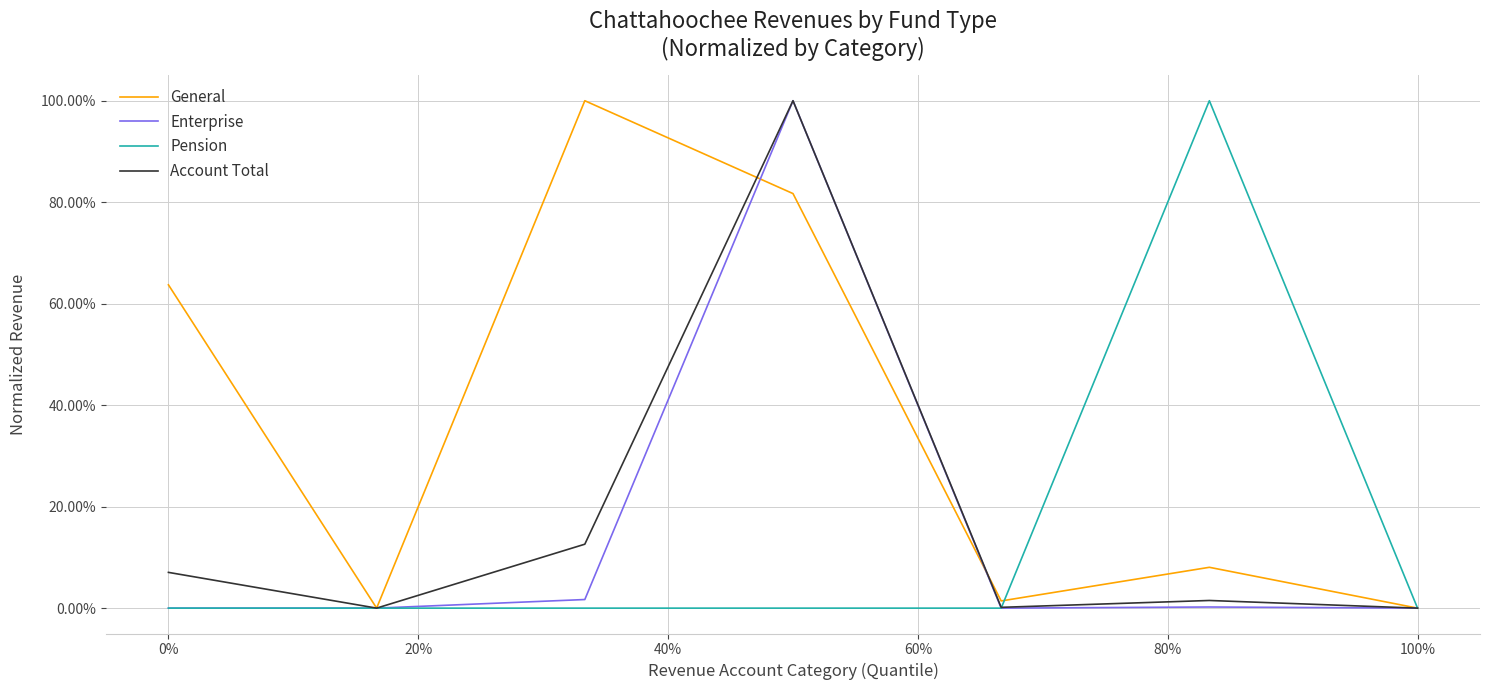

Which series ends up on top after the final intersection of General and Enterprise?

General